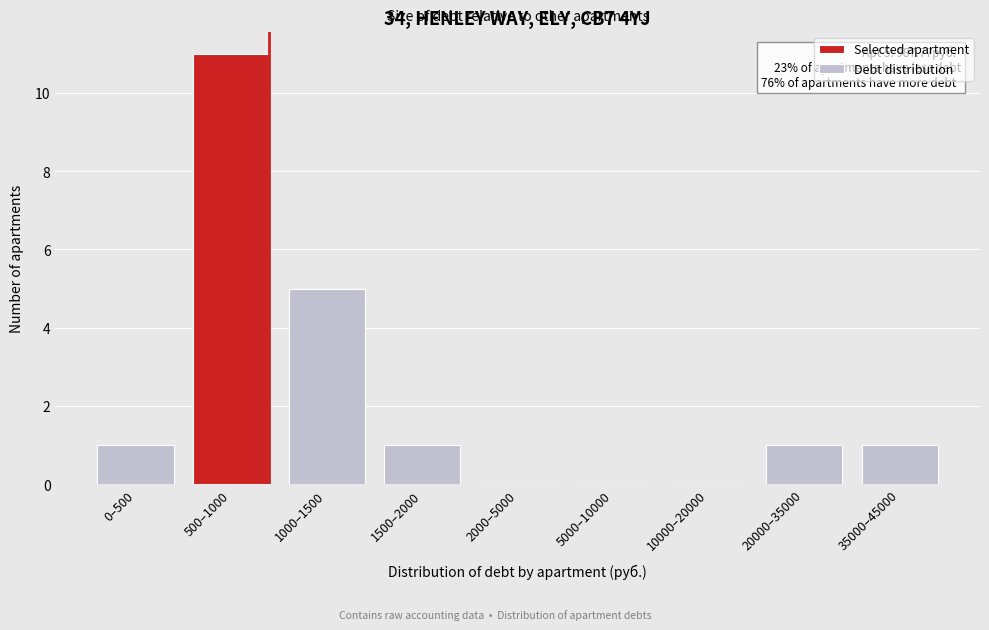

Reading left to right, what are all the values shown in this chart?

0–500=1	500–1000=11	1000–1500=5	1500–2000=1	2000–5000=0	5000–10000=0	10000–20000=0	20000–35000=1	35000–45000=1